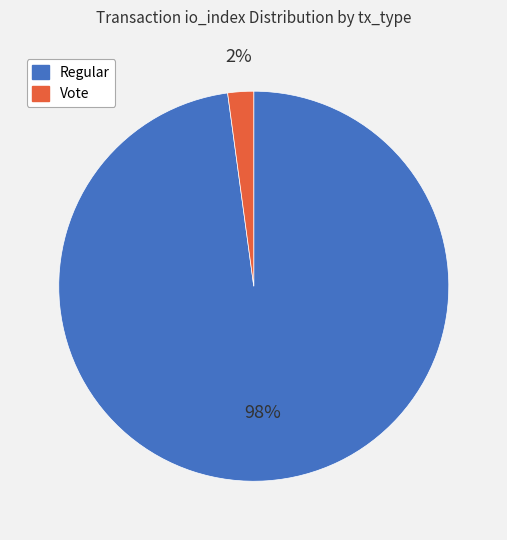

Is there any slice that represents more than half of the pie?

Yes